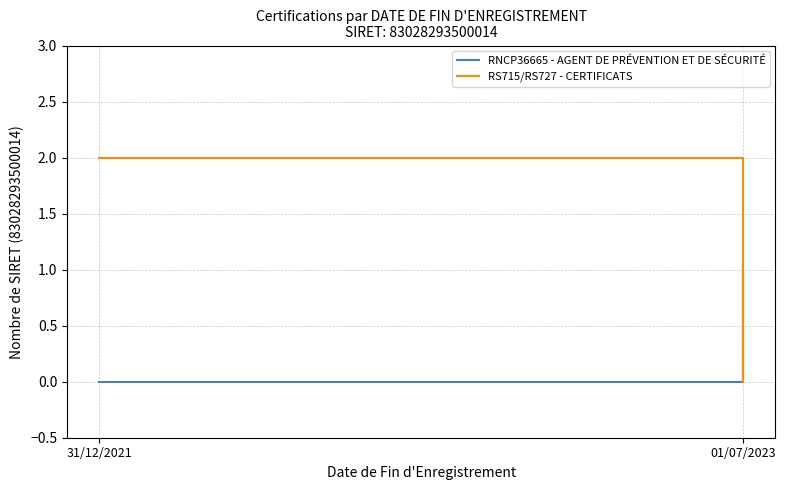

What is the sum of all RS715/RS727 - CERTIFICATS values?

2